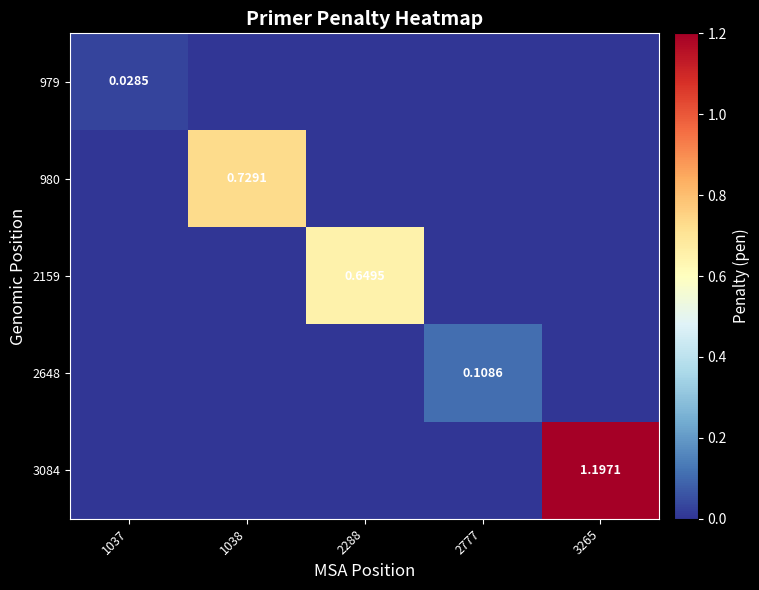

List the labels in order of 980 value, smallest first.

1037, 2288, 2777, 3265, 1038